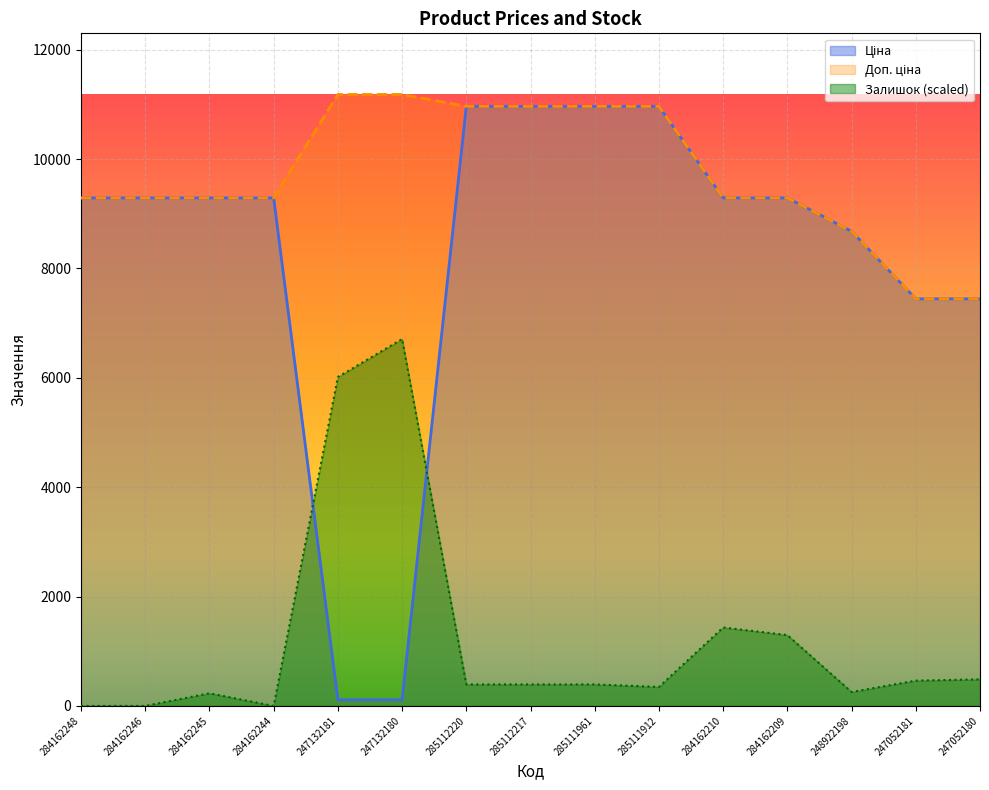

True or false: Доп. ціна and Ціна cross at least once.

False